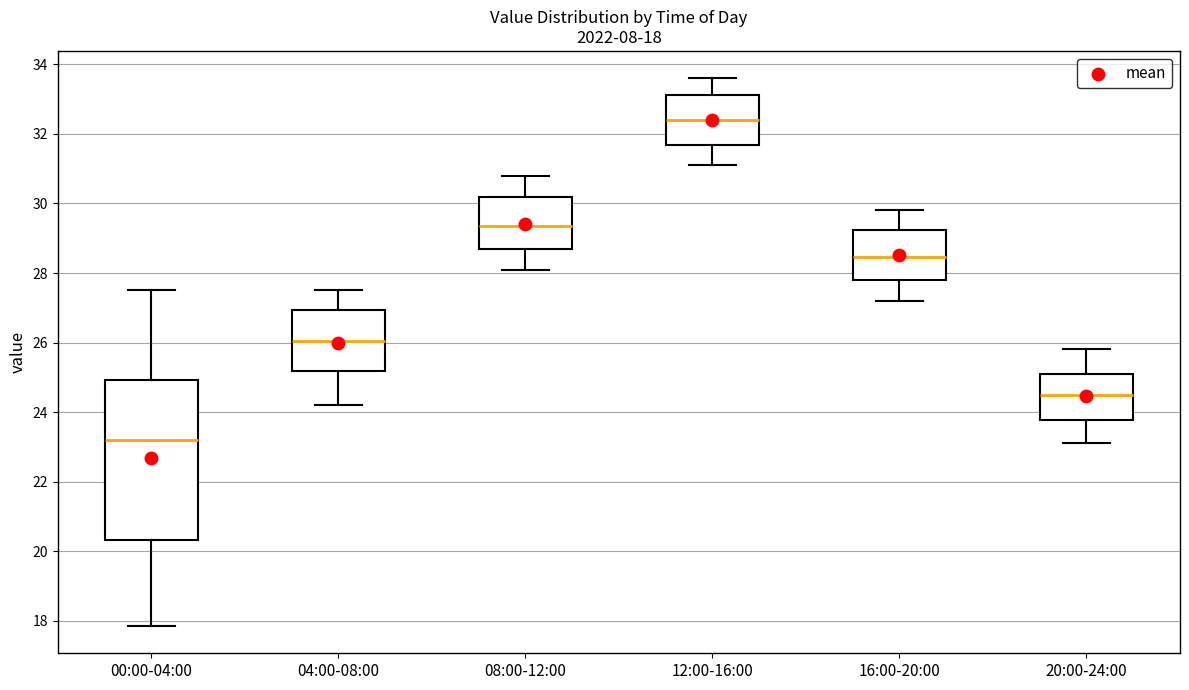

Which box's median line is the highest?

12:00-16:00